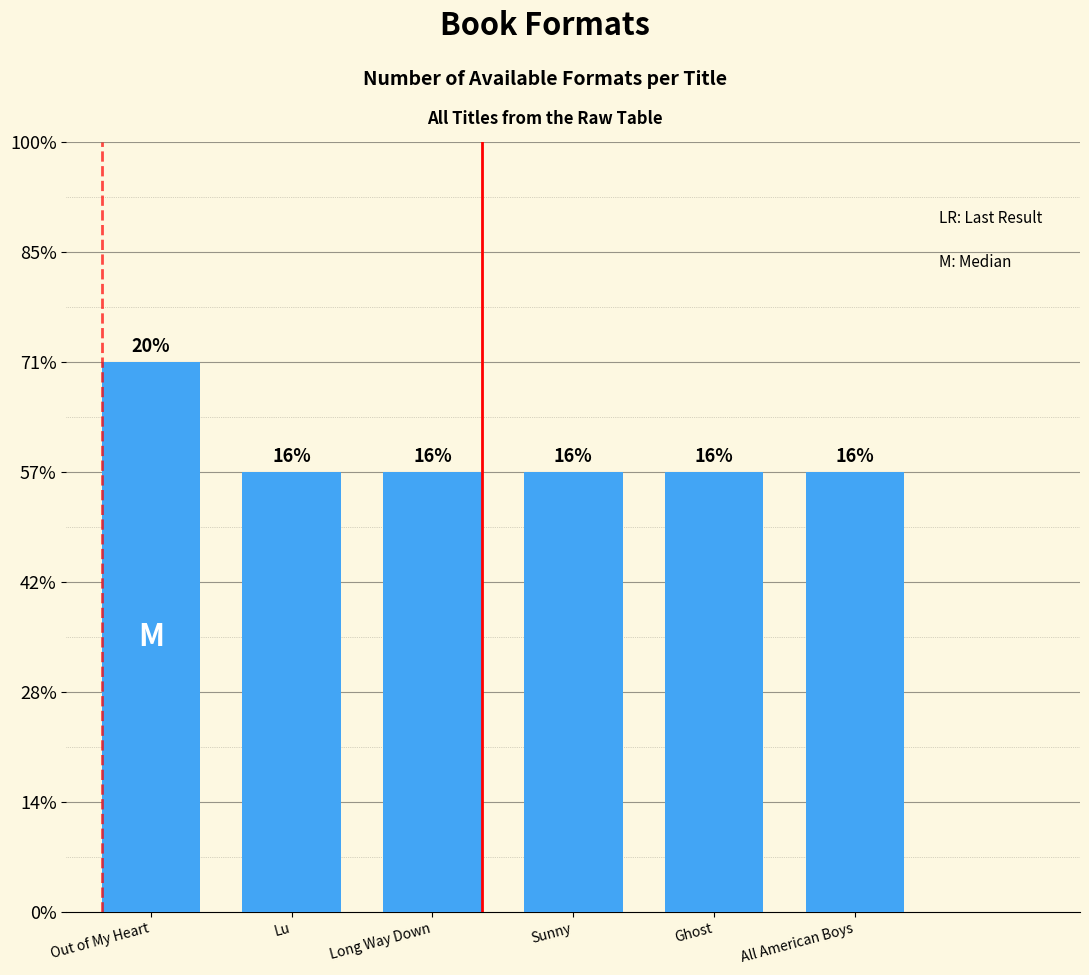

Does the chart contain any negative values?

No